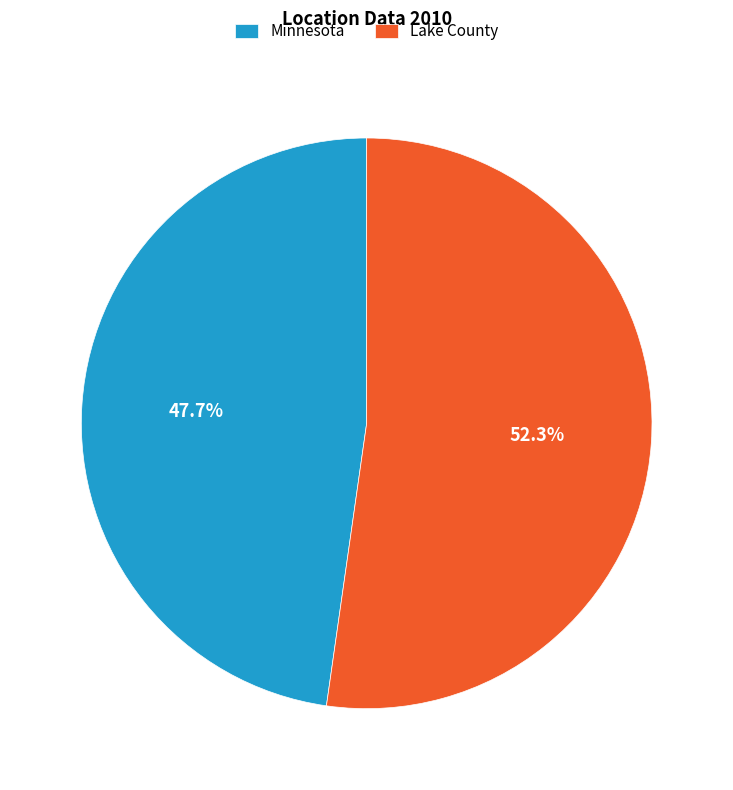

Which category accounts for the majority?

Lake County